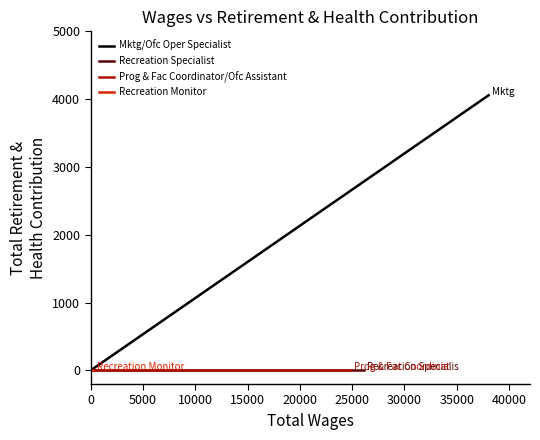

Between 0 and 5000, which is larger?

5000